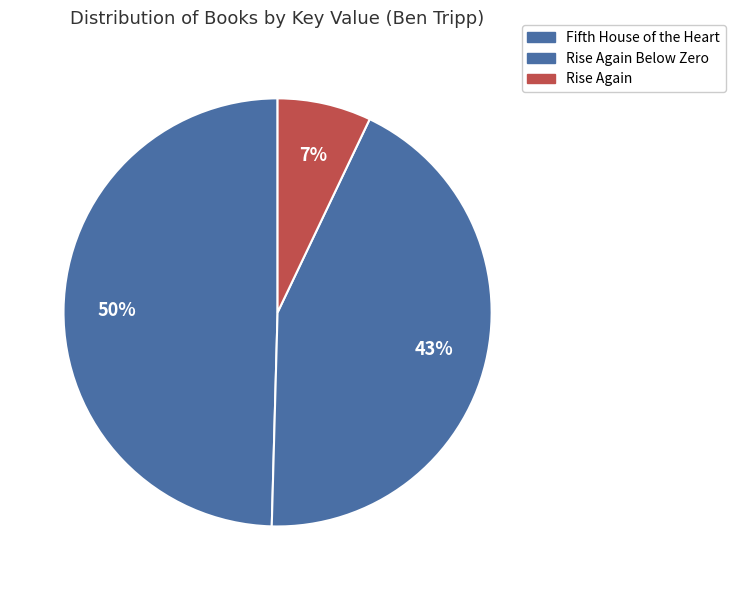

How many segments does this pie chart have?

3